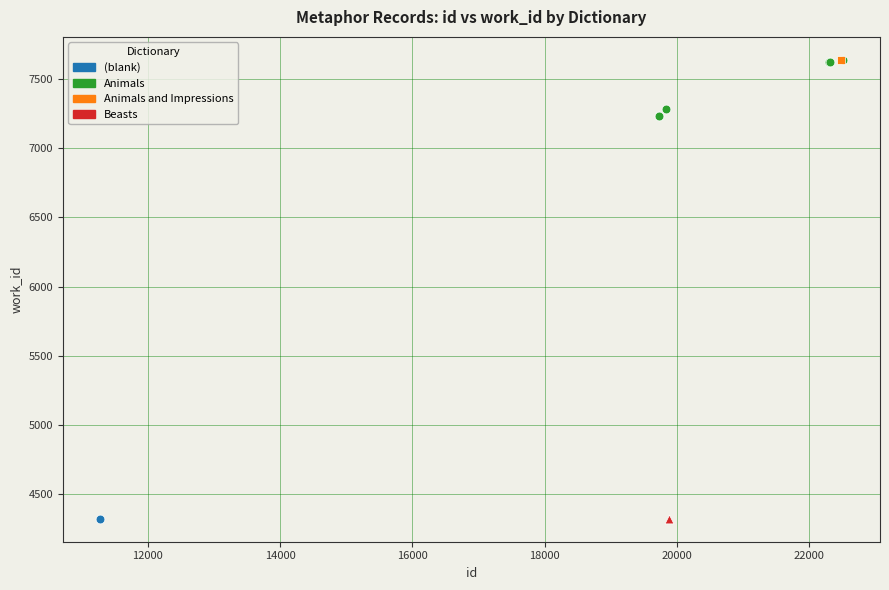

What are all the series names shown in the legend?

(blank), Animals, Animals and Impressions, Beasts